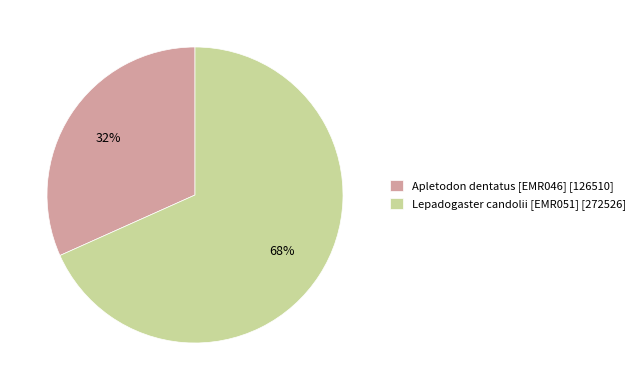

Does Apletodon dentatus [EMR046] account for over 50% of the chart?

No